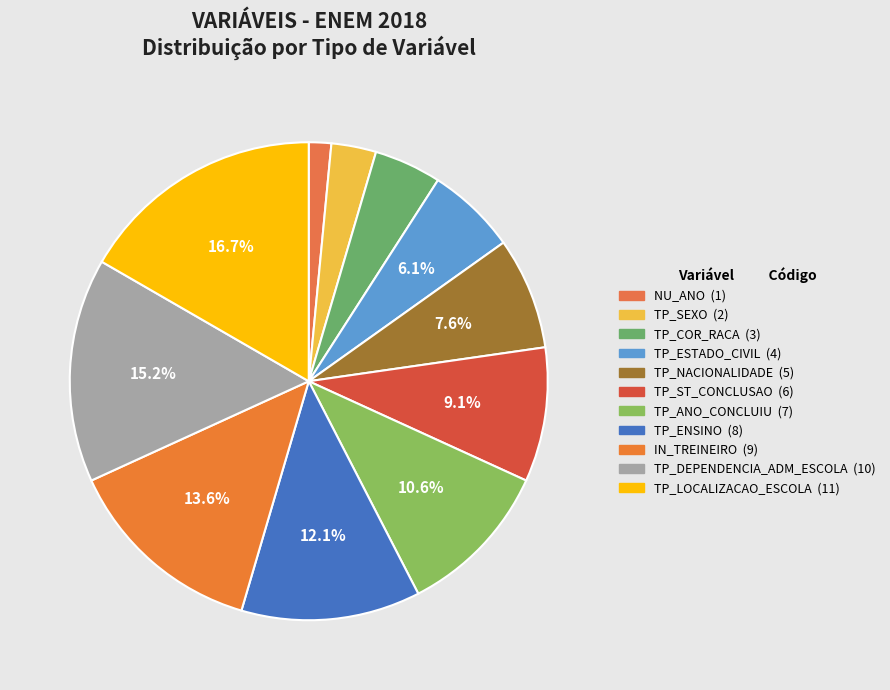

True or false: TP_COR_RACA accounts for 5% of the total.

True